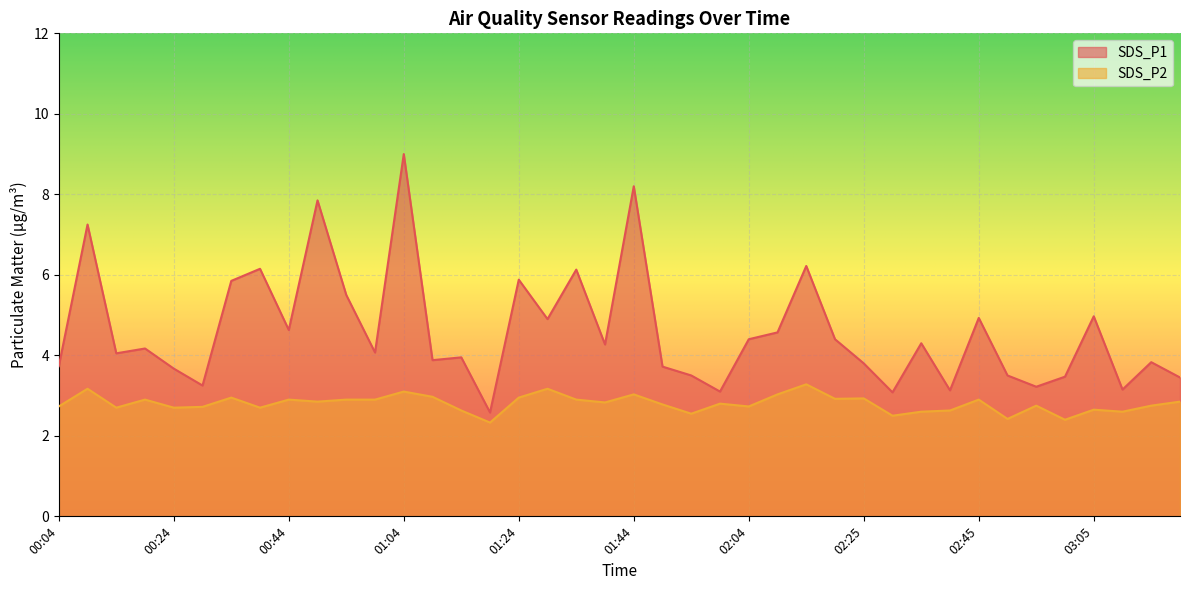

How many lines are shown in the chart?

2